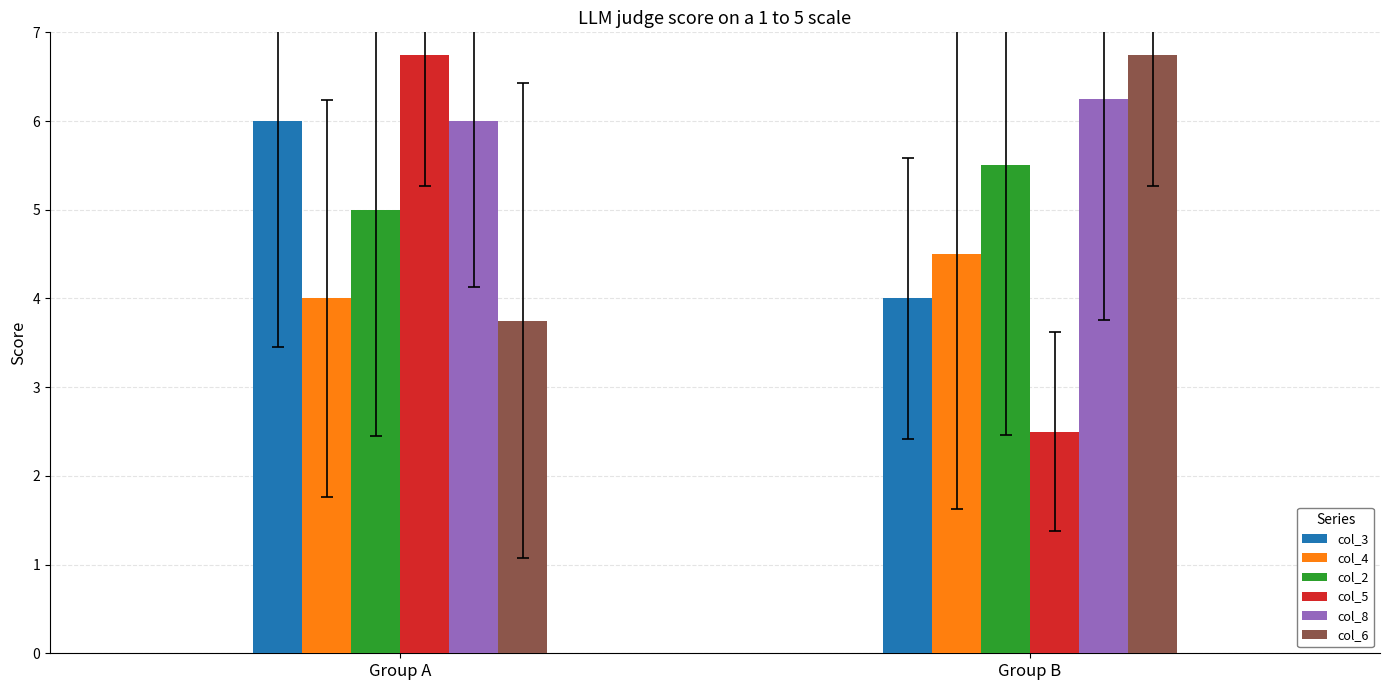

Rank the categories by col_8 value from highest to lowest.

Group B, Group A